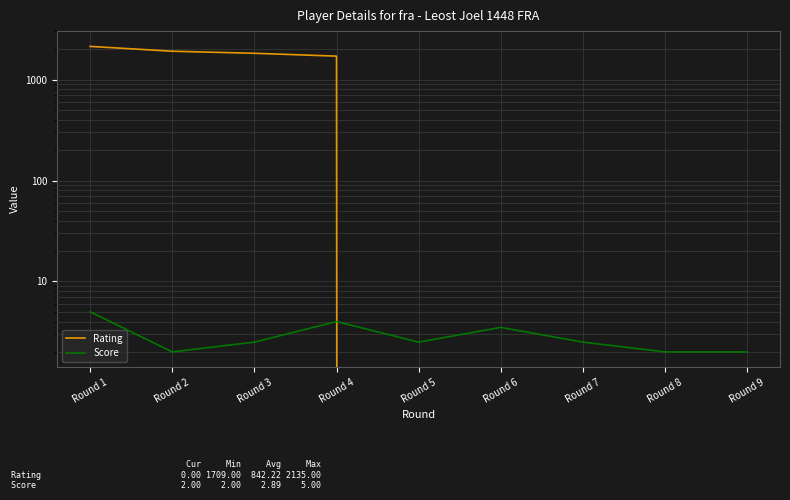

How many intersections are there between Rating and Score?

1